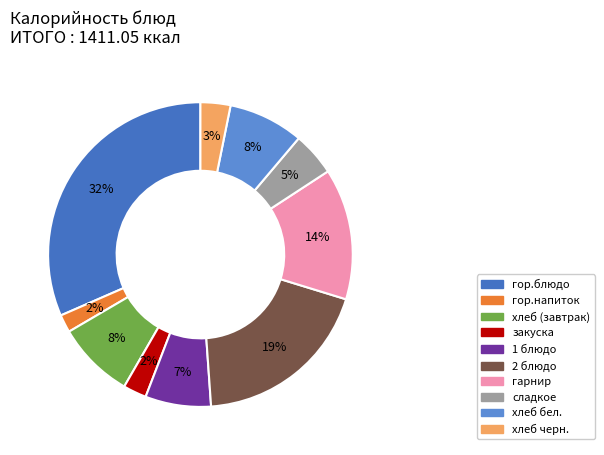

The закуска slice represents 2% of the pie. True or false?

True